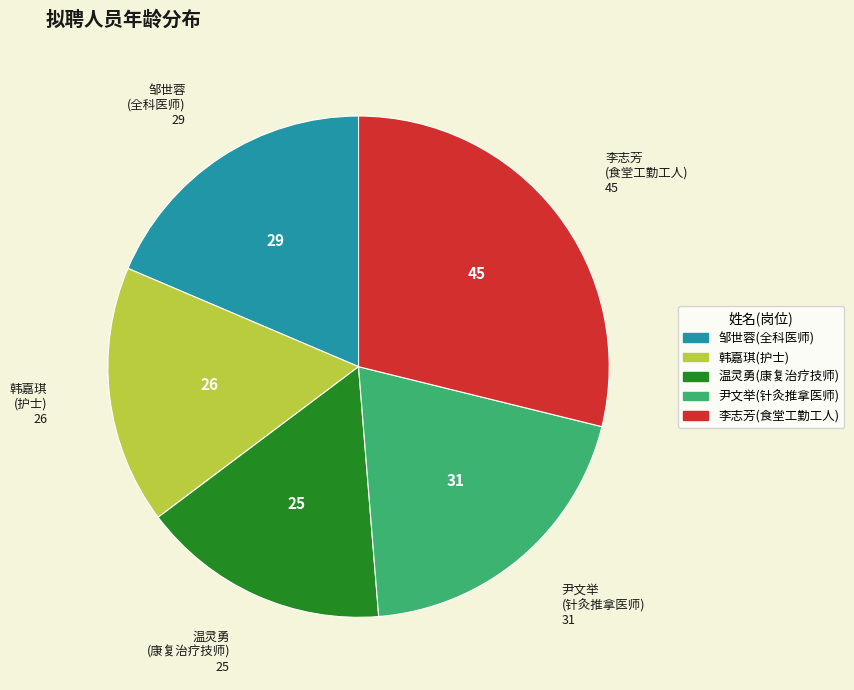

Does 李志芳(食堂工勤工人) account for over 50% of the chart?

No